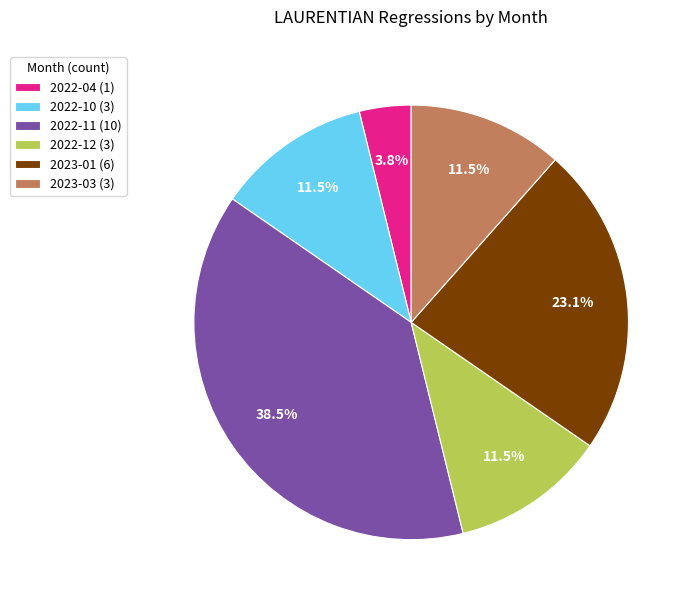

To the nearest percent, what is the average slice percentage?

17%